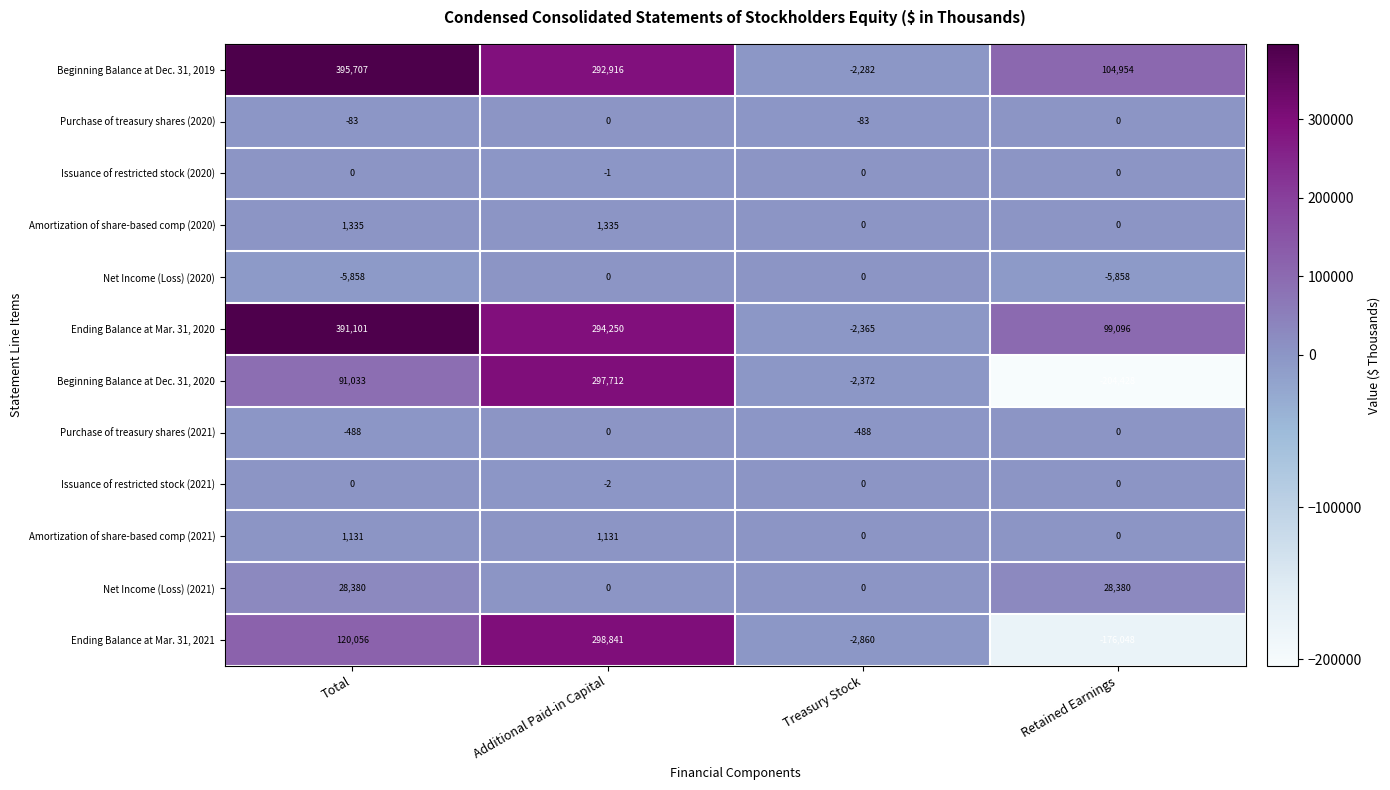

Which label corresponds to the largest value in the chart?

Total